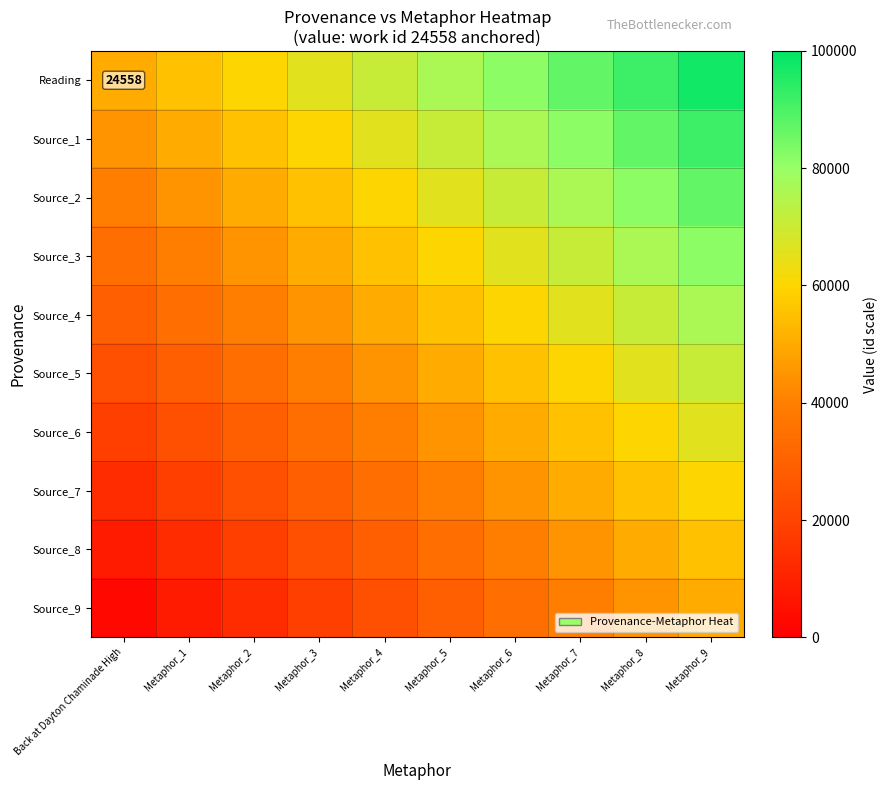

What is the sum of all Source_1 values?

684210.5